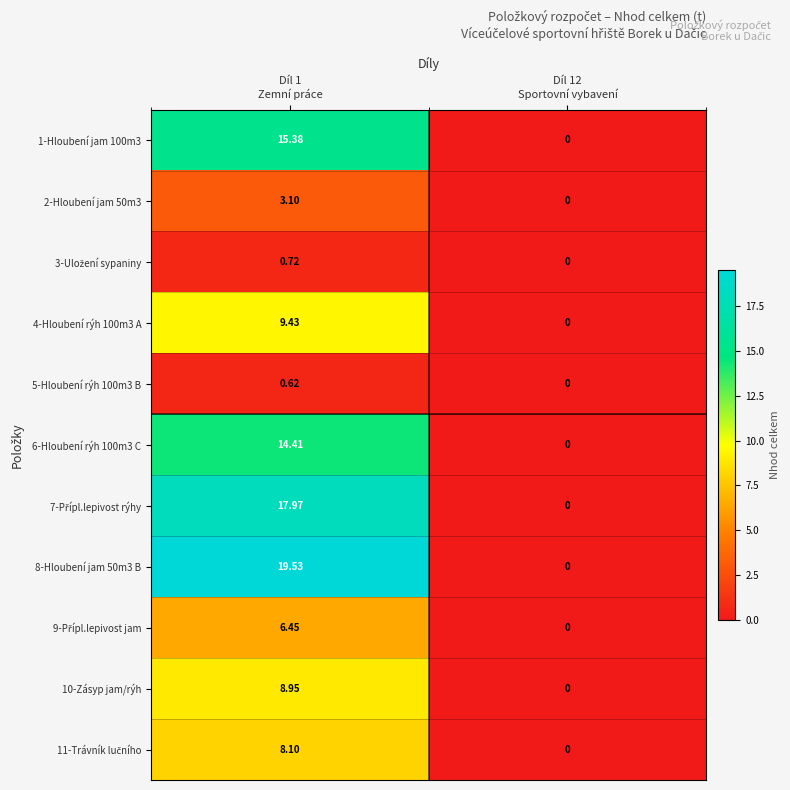

Between Díl 12
Sportovní vybavení and Díl 1
Zemní práce, which is larger?

Díl 1
Zemní práce